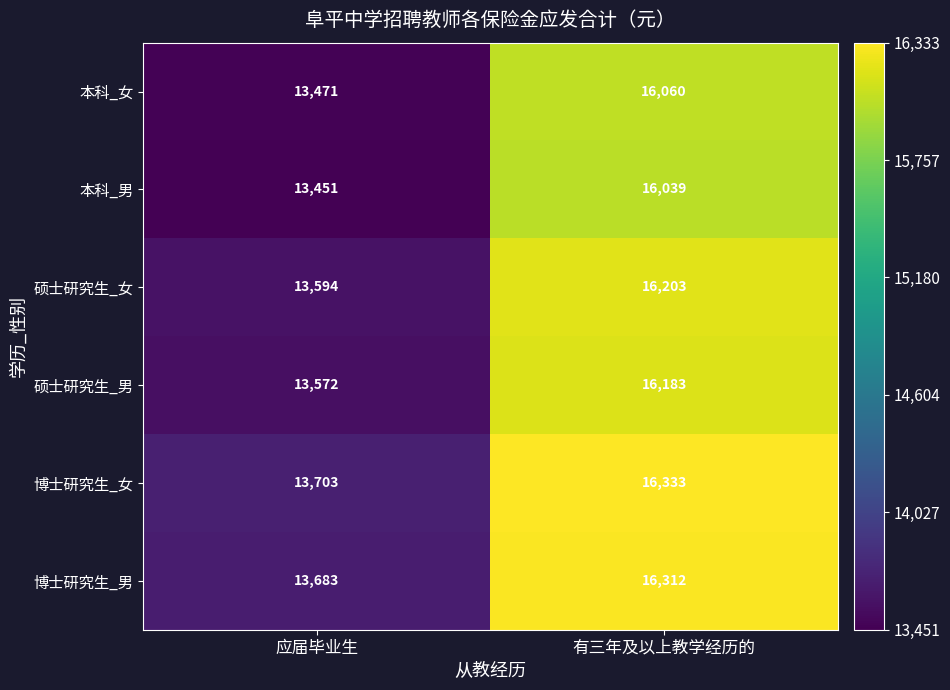

Reading left to right, what are all the values shown in this chart?

本科_女: 应届毕业生=13471	有三年及以上教学经历的=16060
本科_男: 应届毕业生=13451	有三年及以上教学经历的=16039
硕士研究生_女: 应届毕业生=13594	有三年及以上教学经历的=16203
硕士研究生_男: 应届毕业生=13572	有三年及以上教学经历的=16183
博士研究生_女: 应届毕业生=13703	有三年及以上教学经历的=16333
博士研究生_男: 应届毕业生=13683	有三年及以上教学经历的=16312